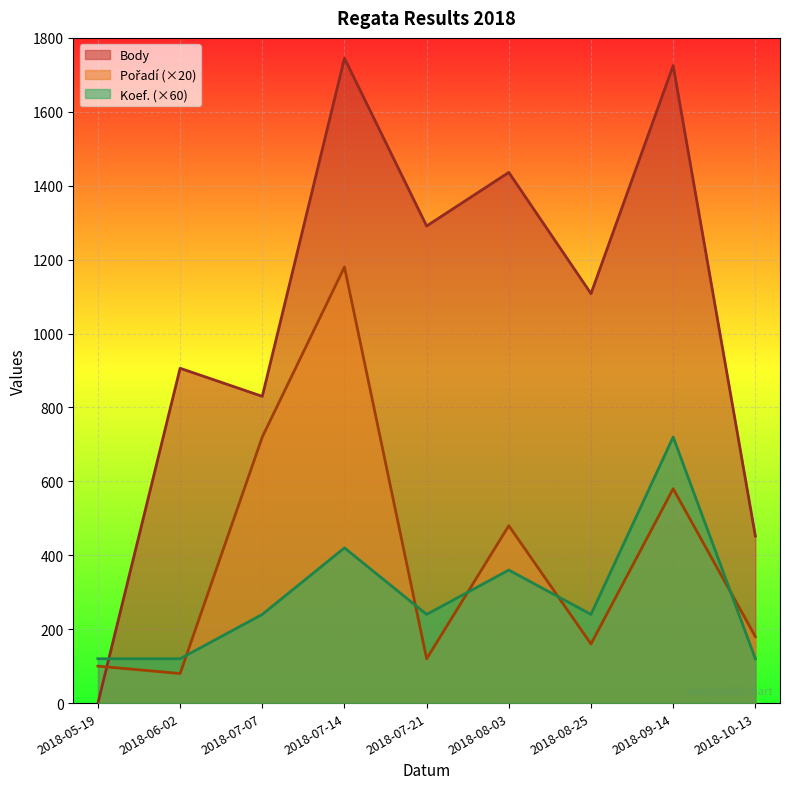

At which category does Pořadí reach its first local peak?

2018-07-14